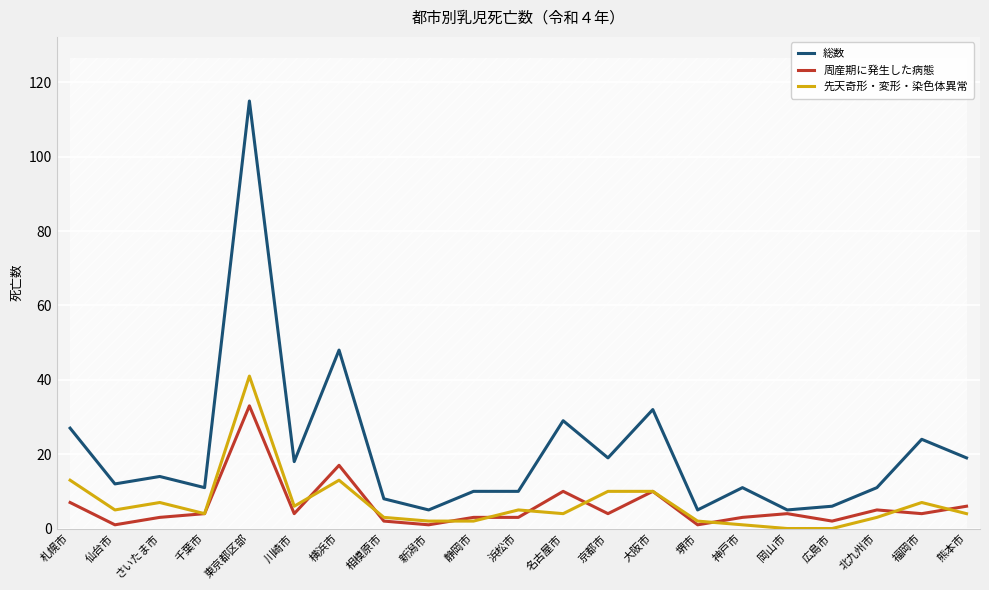

The 総数 series shows 14 at さいたま市. True or false?

True